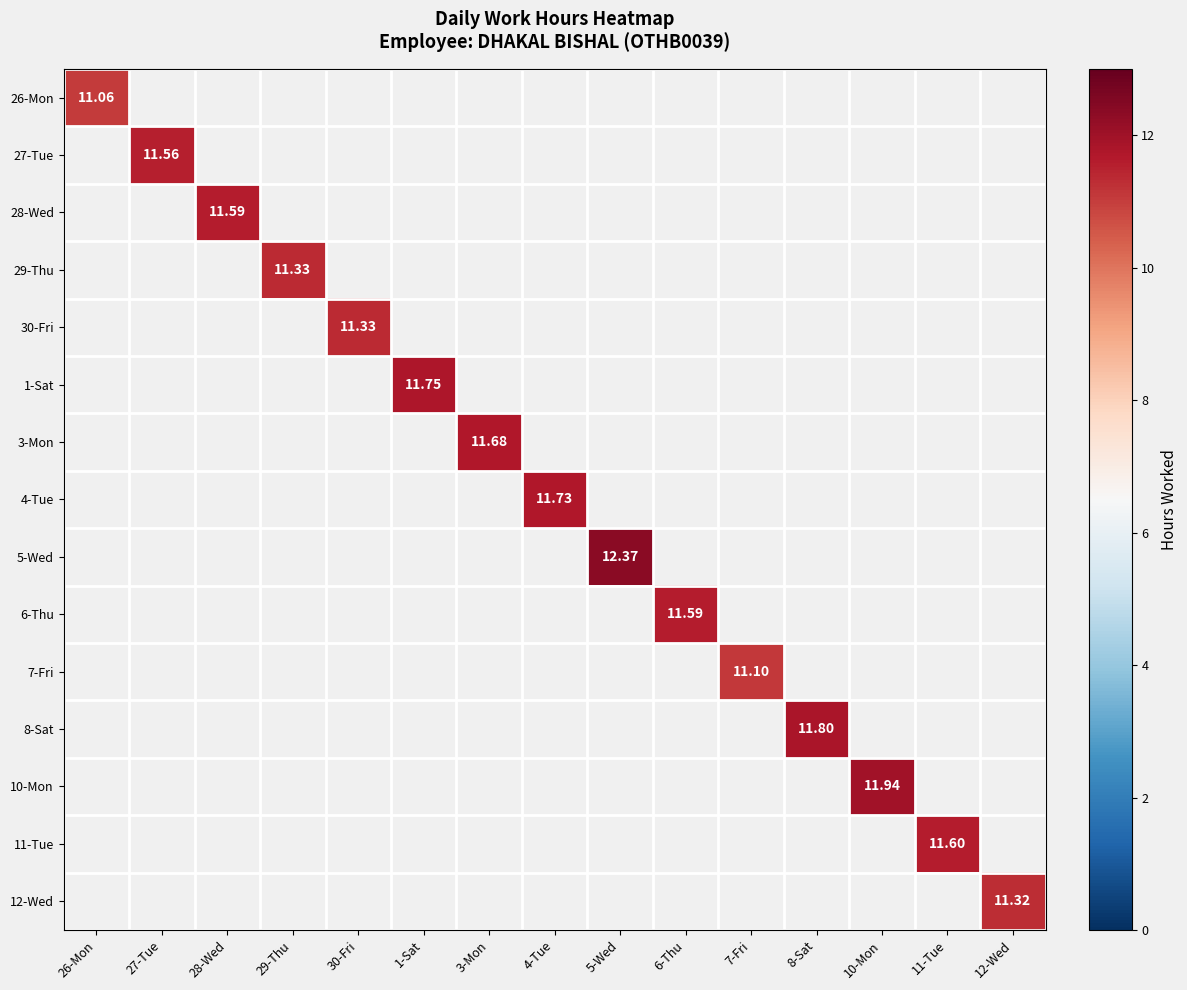

Count the number of data series in this chart.

15